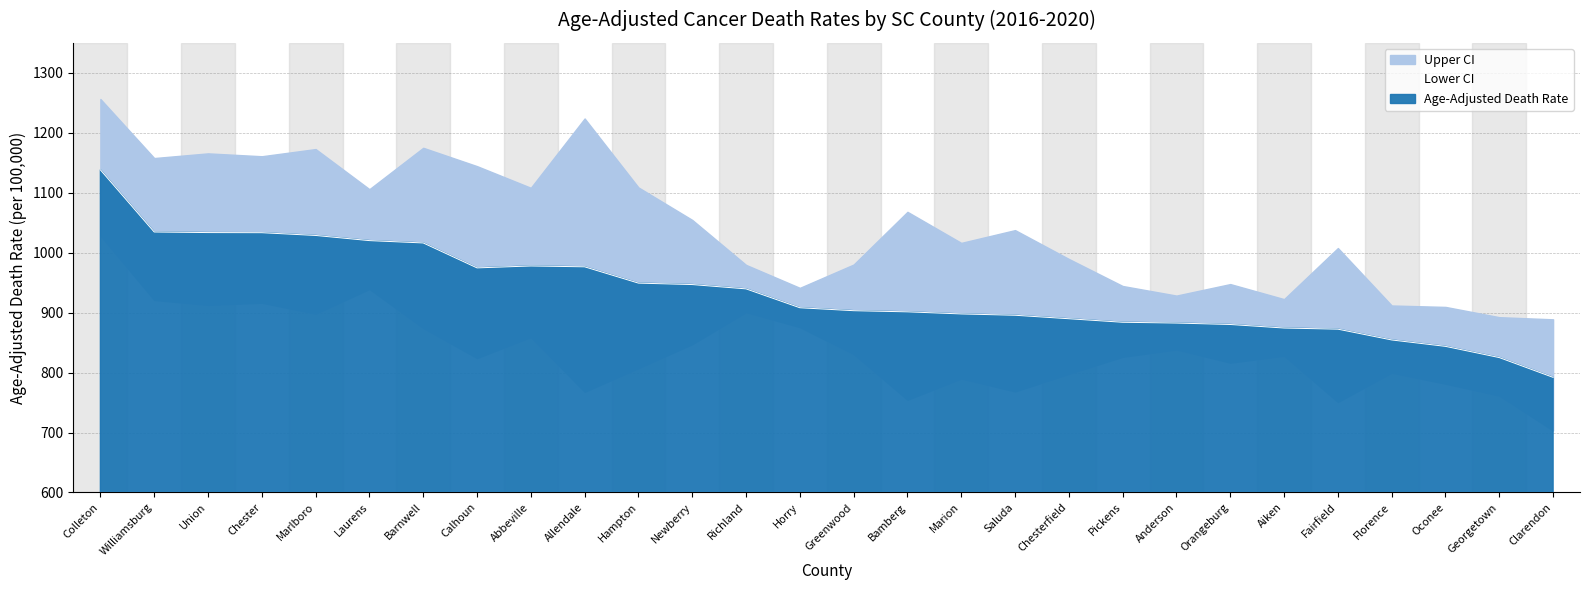

The Lower CI series shows 754.6 at Bamberg. True or false?

True